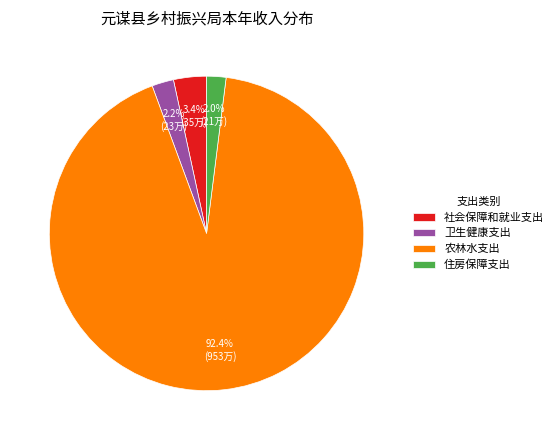

What portion of the pie excludes 农林水支出?

7.6%